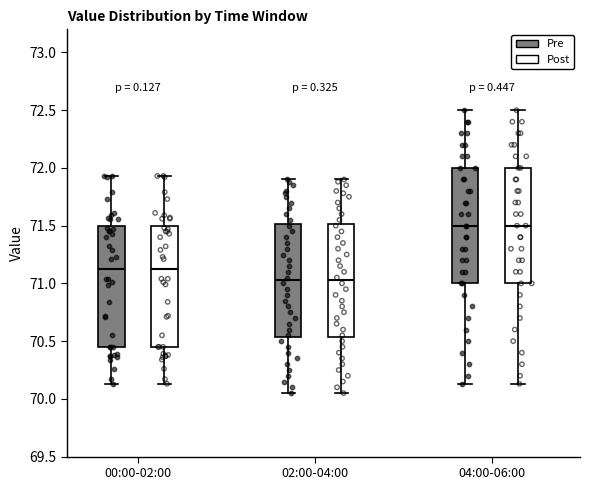

Reading left to right, transcribe this box plot: for each box, give where its median line is, the range the box spans, and where its two whiskers end, as read against the y-axis. The values are not printed on the chart, so give them approximately, as read against the axis.

00:00-02:00 (Pre): median 71.15, box 70.45 to 71.50, whiskers 70.15 to 71.95
00:00-02:00 (Post): median 71.15, box 70.45 to 71.50, whiskers 70.15 to 71.95
02:00-04:00 (Pre): median 71.05, box 70.55 to 71.50, whiskers 70.05 to 71.90
02:00-04:00 (Post): median 71.05, box 70.55 to 71.50, whiskers 70.05 to 71.90
04:00-06:00 (Pre): median 71.50, box 71.00 to 72.00, whiskers 70.15 to 72.50
04:00-06:00 (Post): median 71.50, box 71.00 to 72.00, whiskers 70.15 to 72.50